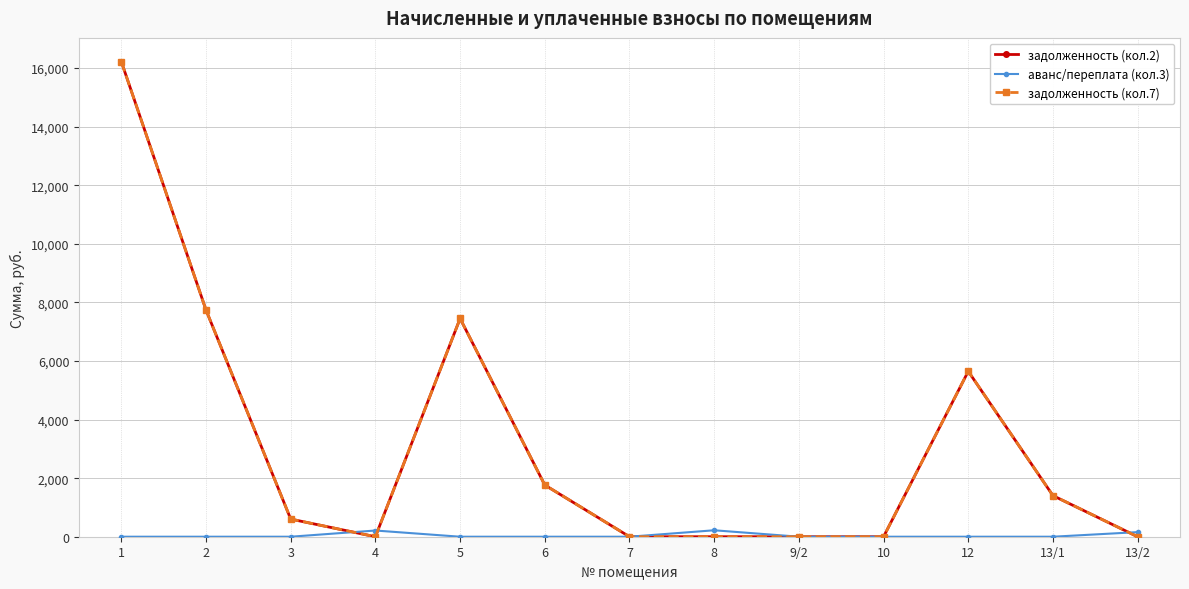

Does the chart have visible grid lines?

Yes